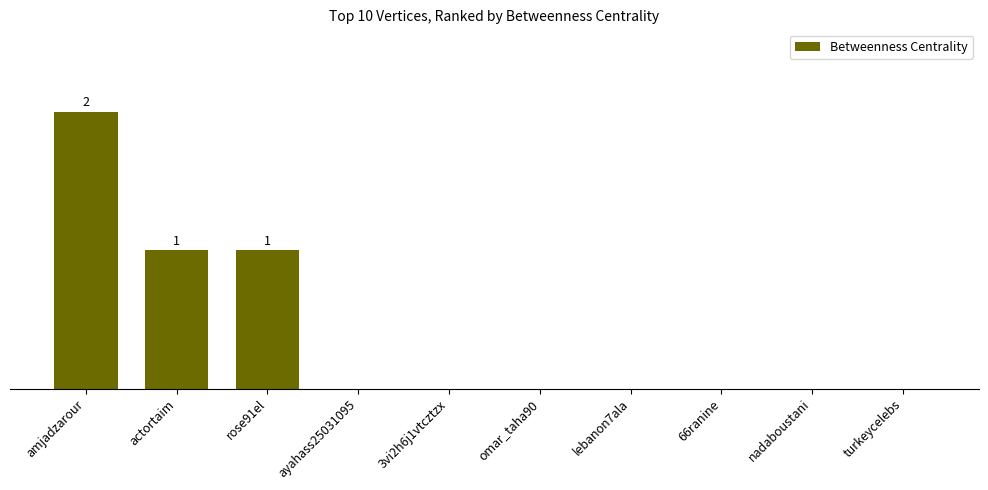

The value at ayahass25031095 is -1. True or false?

False